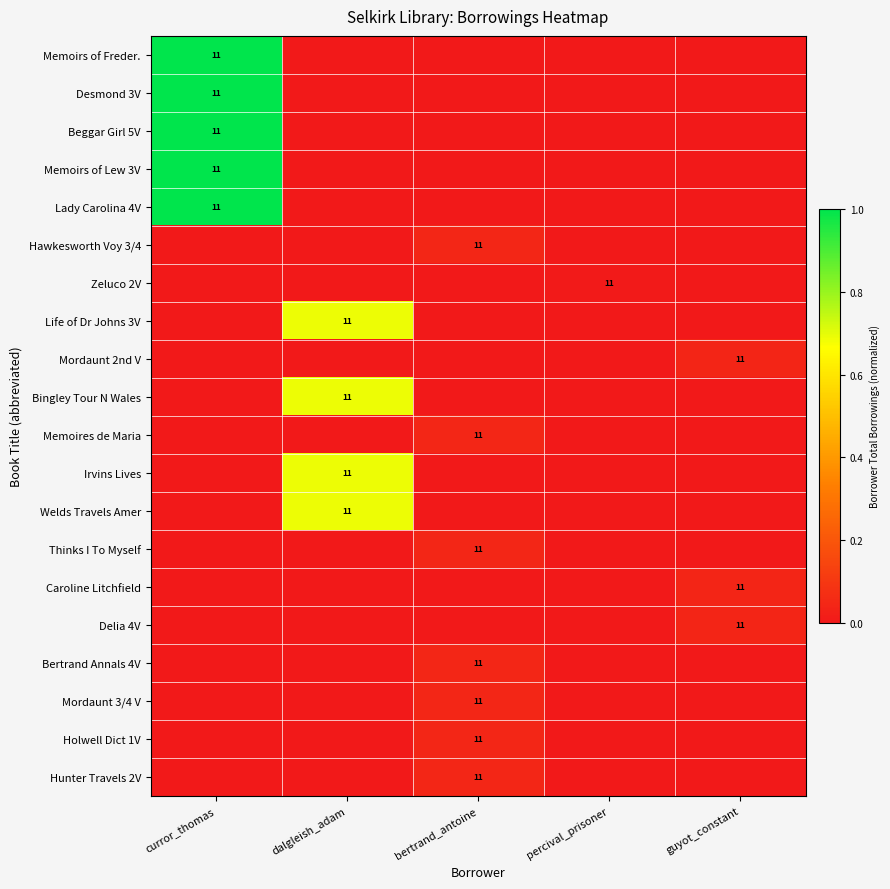

Rank the series by their maximum value, from lowest to highest.

Zeluco 2V, Mordaunt 2nd V, Caroline Litchfield, Delia 4V, Hawkesworth Voy 3/4, Memoires de Maria, Thinks I To Myself, Bertrand Annals 4V, Mordaunt 3/4 V, Holwell Dict 1V, Hunter Travels 2V, Life of Dr Johns 3V, Bingley Tour N Wales, Irvins Lives, Welds Travels Amer, Memoirs of Freder., Desmond 3V, Beggar Girl 5V, Memoirs of Lew 3V, Lady Carolina 4V